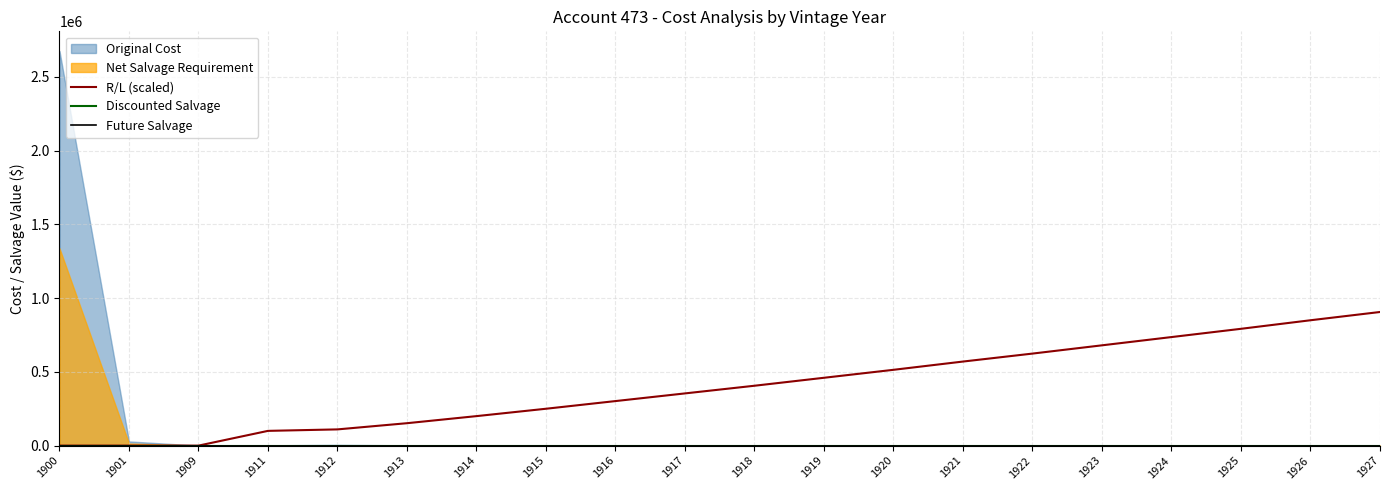

What is the average value of the R/L (scaled) series?

400300.0